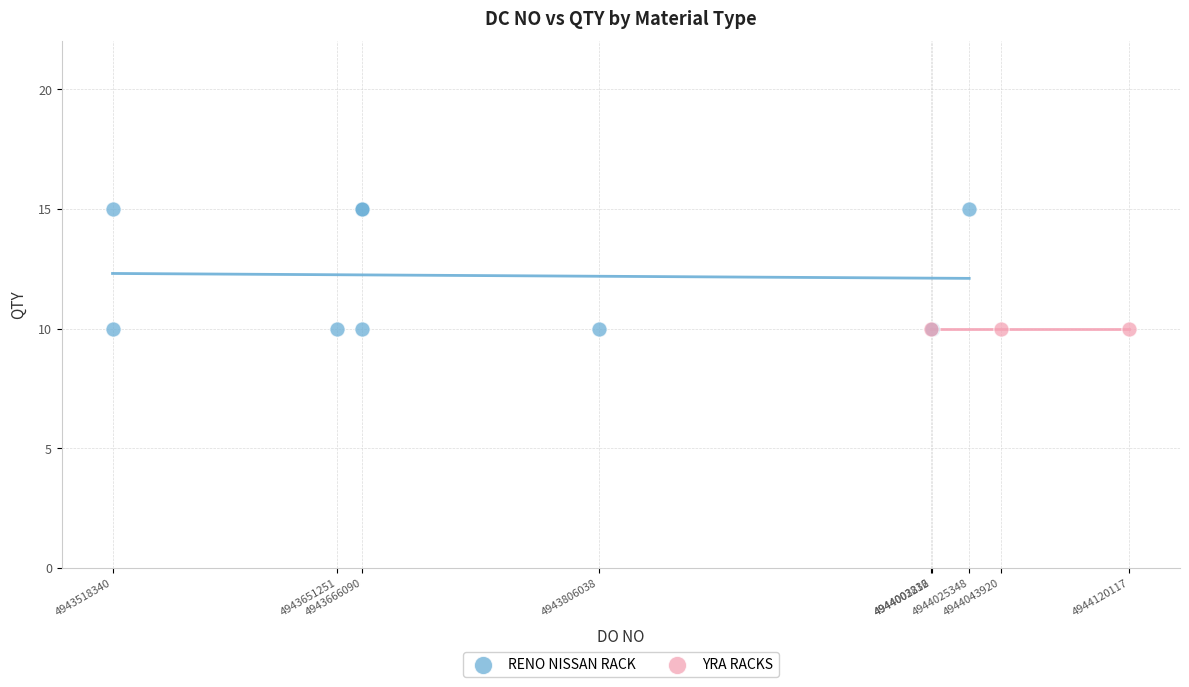

Which series contains the highest Y value?

RENO NISSAN RACK